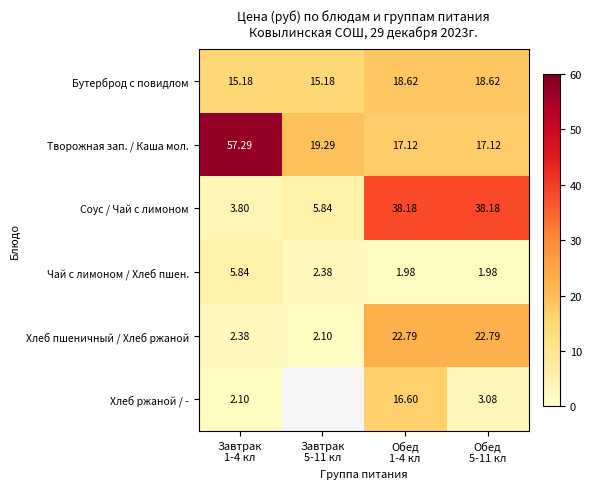

What is the approximate value of Творожная зап. / Каша мол. at Завтрак 5-11 кл?

19.3